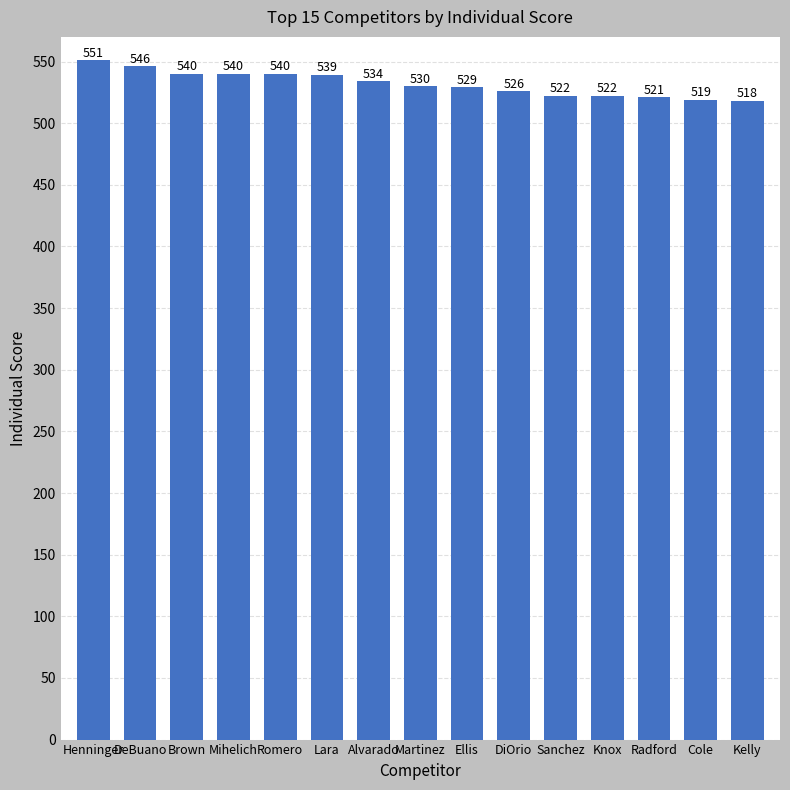

Which label corresponds to the smallest value in the chart?

Kelly